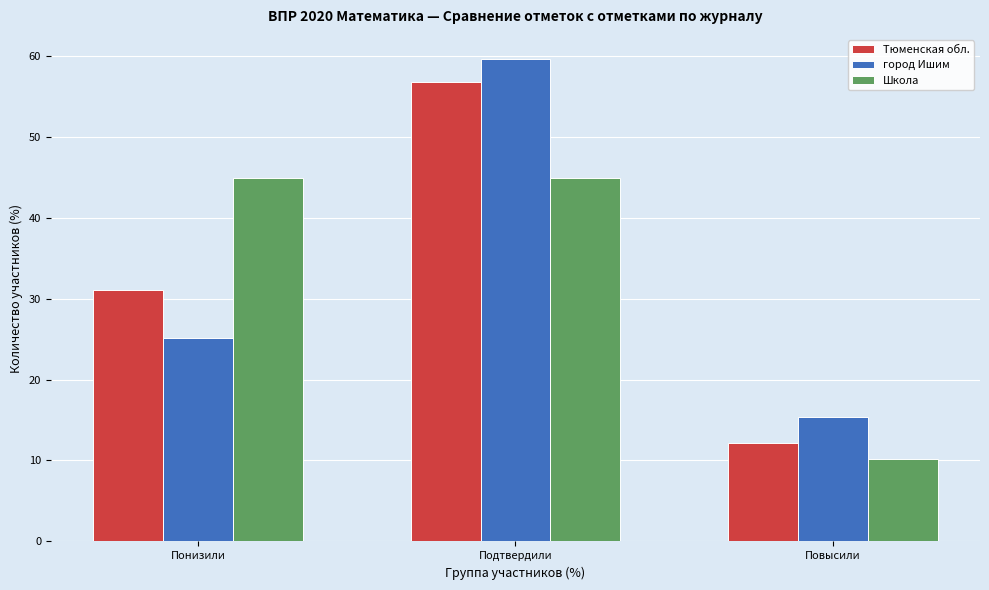

Reading left to right, list all the values displayed in this chart.

Тюменская обл.: Понизили=31.1	Подтвердили=56.8	Повысили=12.1
город Ишим: Понизили=25.1	Подтвердили=59.6	Повысили=15.3
Школа: Понизили=44.9	Подтвердили=44.9	Повысили=10.2